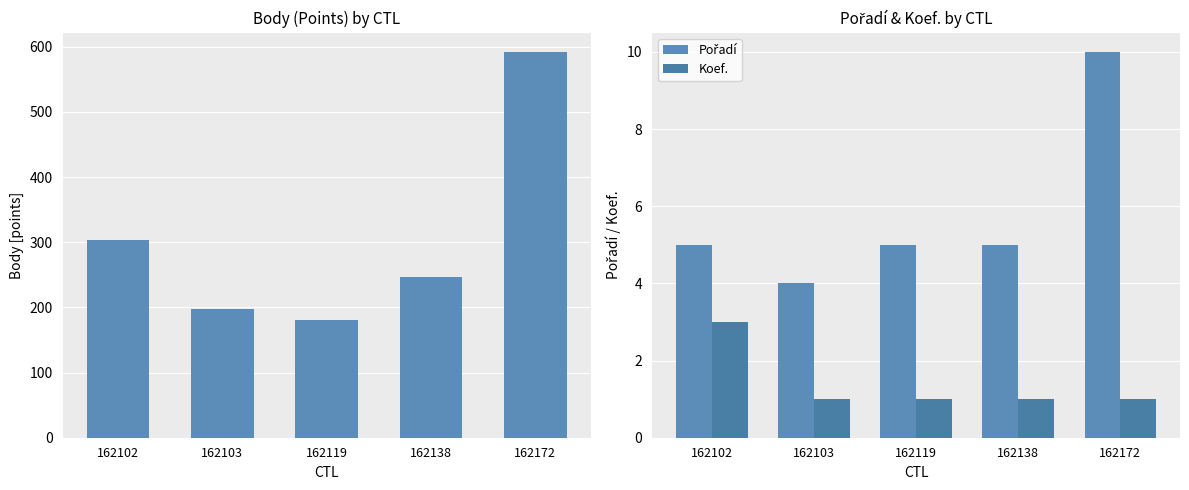

At how many categories does at least one series exceed 360?

1